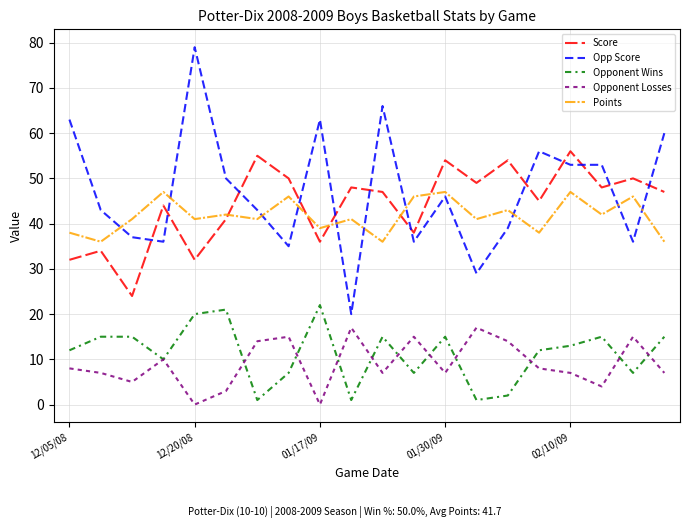

True or false: Opponent Wins has more than 0 points higher than both neighbors.

True